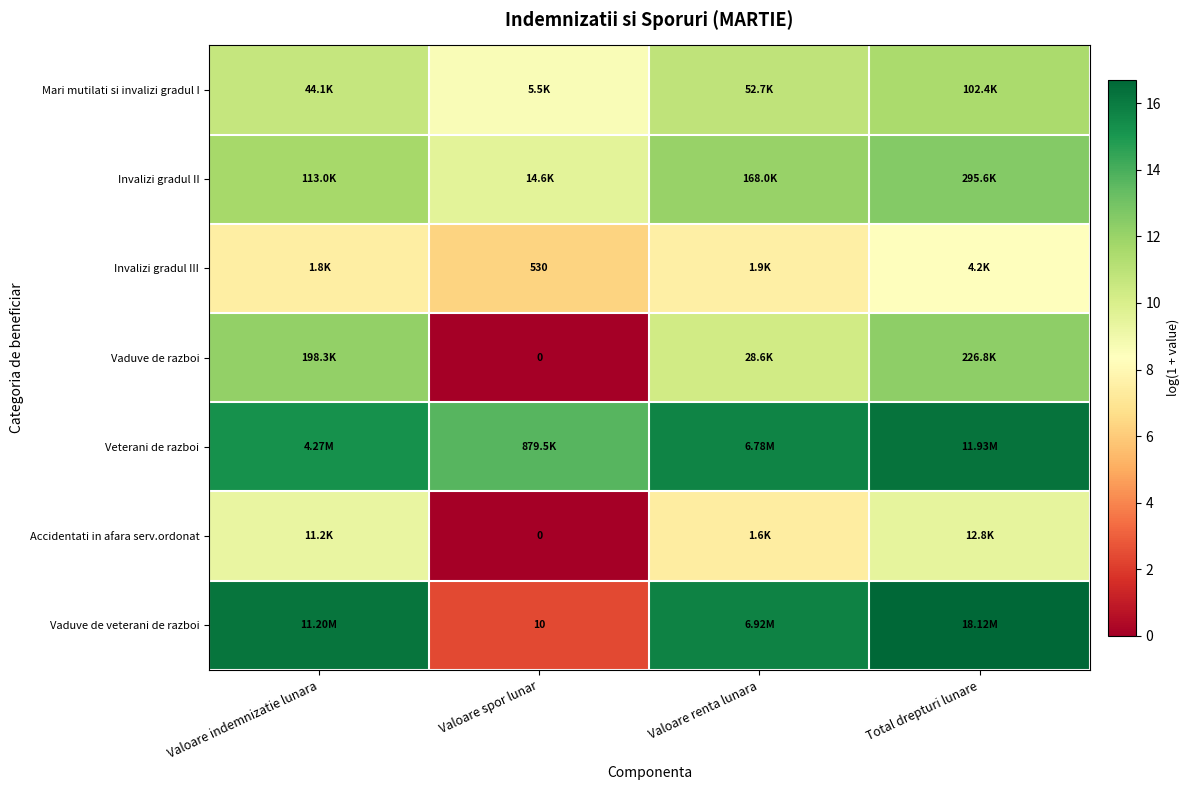

What is the difference between the maximum and minimum values in the Vaduve de veterani de razboi series?

14.3